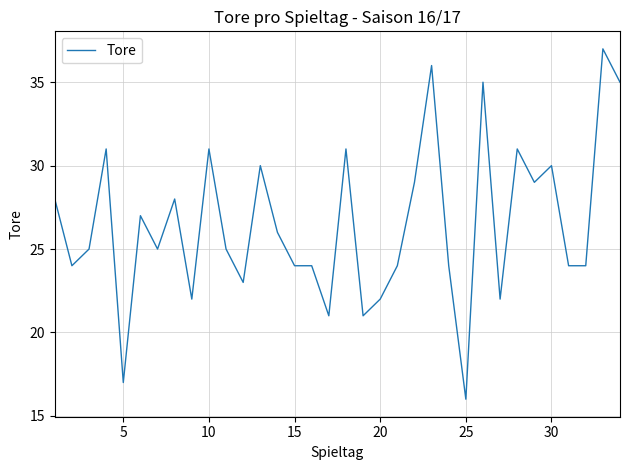

What is the greatest value displayed?

37